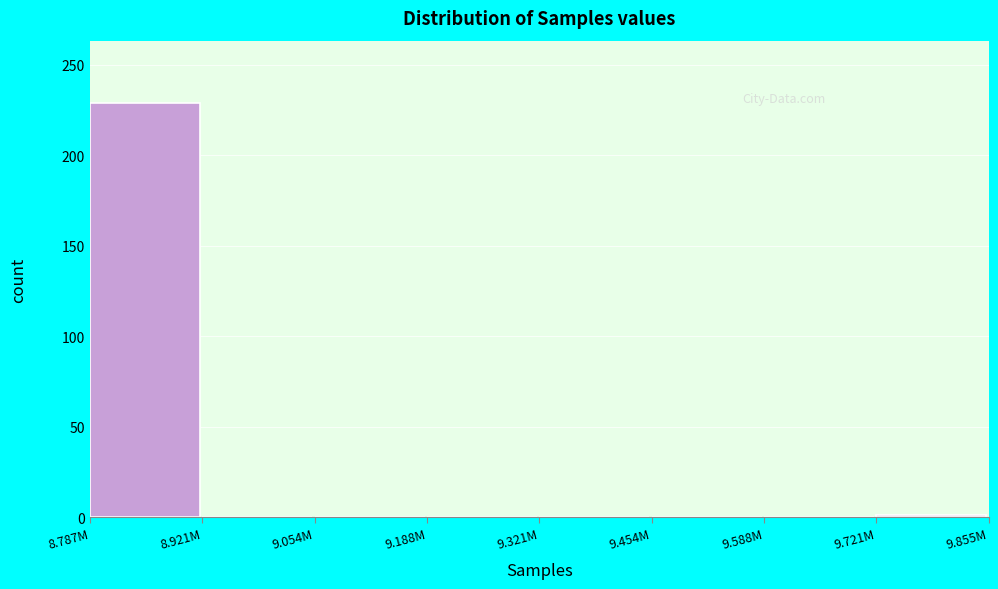

What is the change in value from 8.787M to 8.921M?

-229